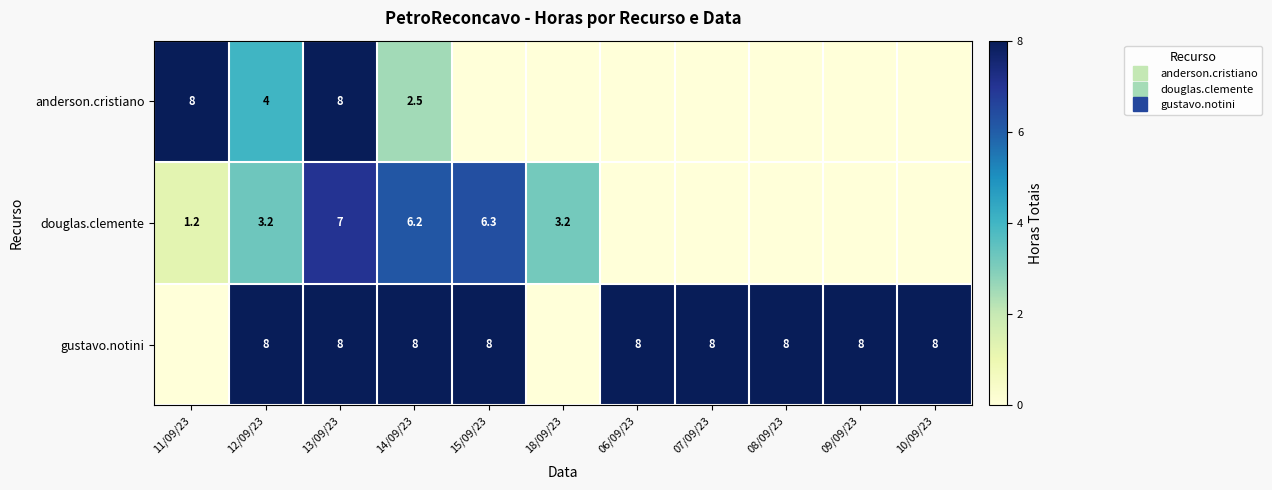

Which series has the largest range (max minus min)?

anderson.cristiano